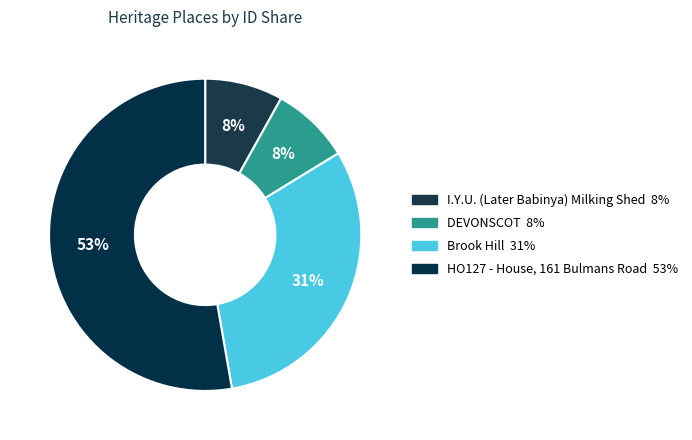

Is the sum of Brook Hill and DEVONSCOT greater than half?

No